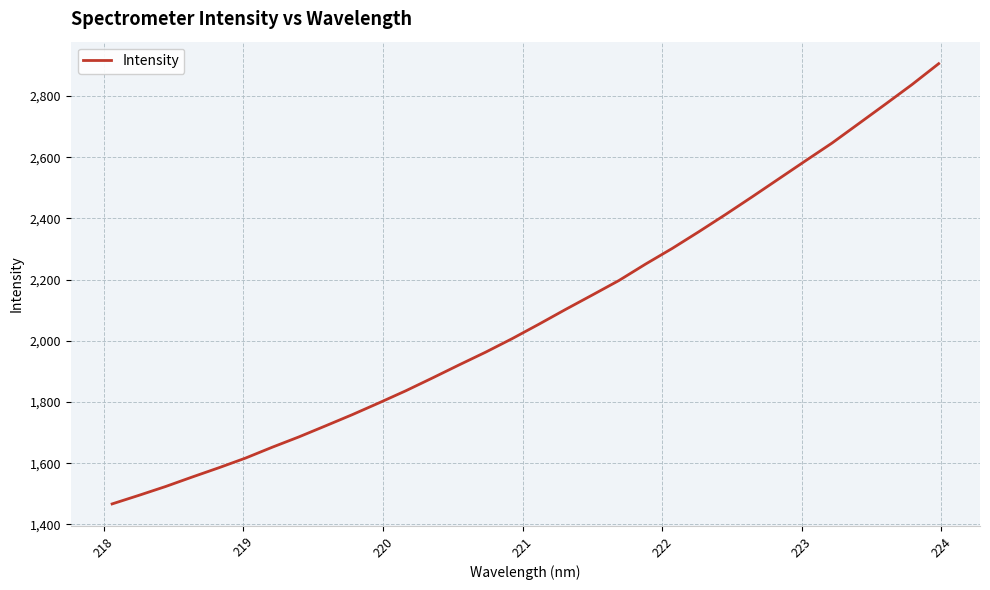

What is the sum of all values?

66751.3